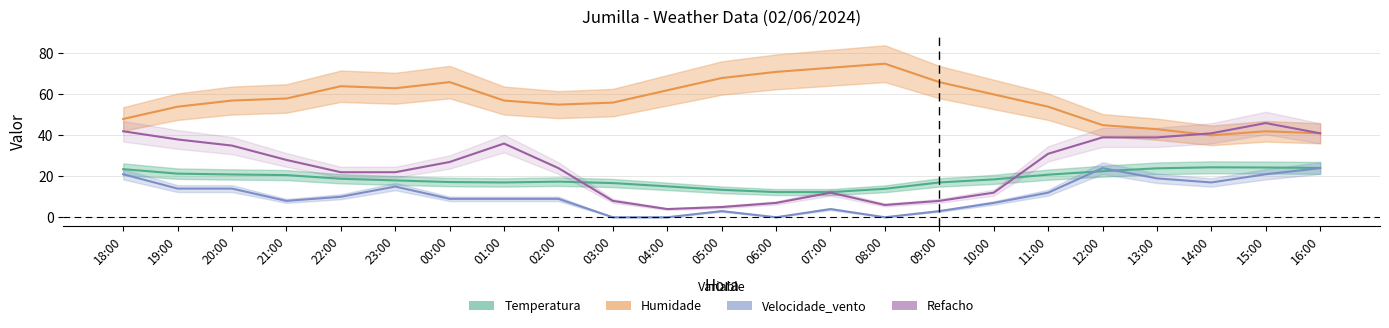

What is the total value across all series at 22:00?

114.8